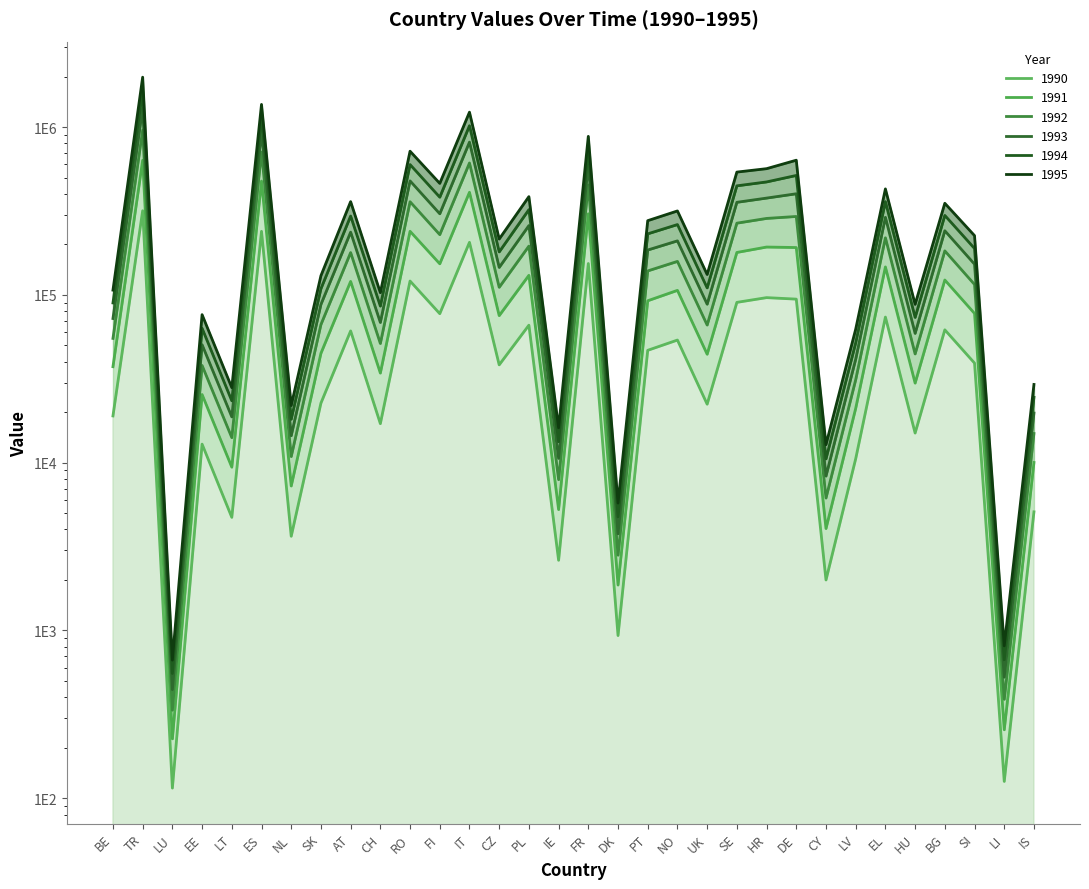

Does the chart display data point markers on the line(s)?

No